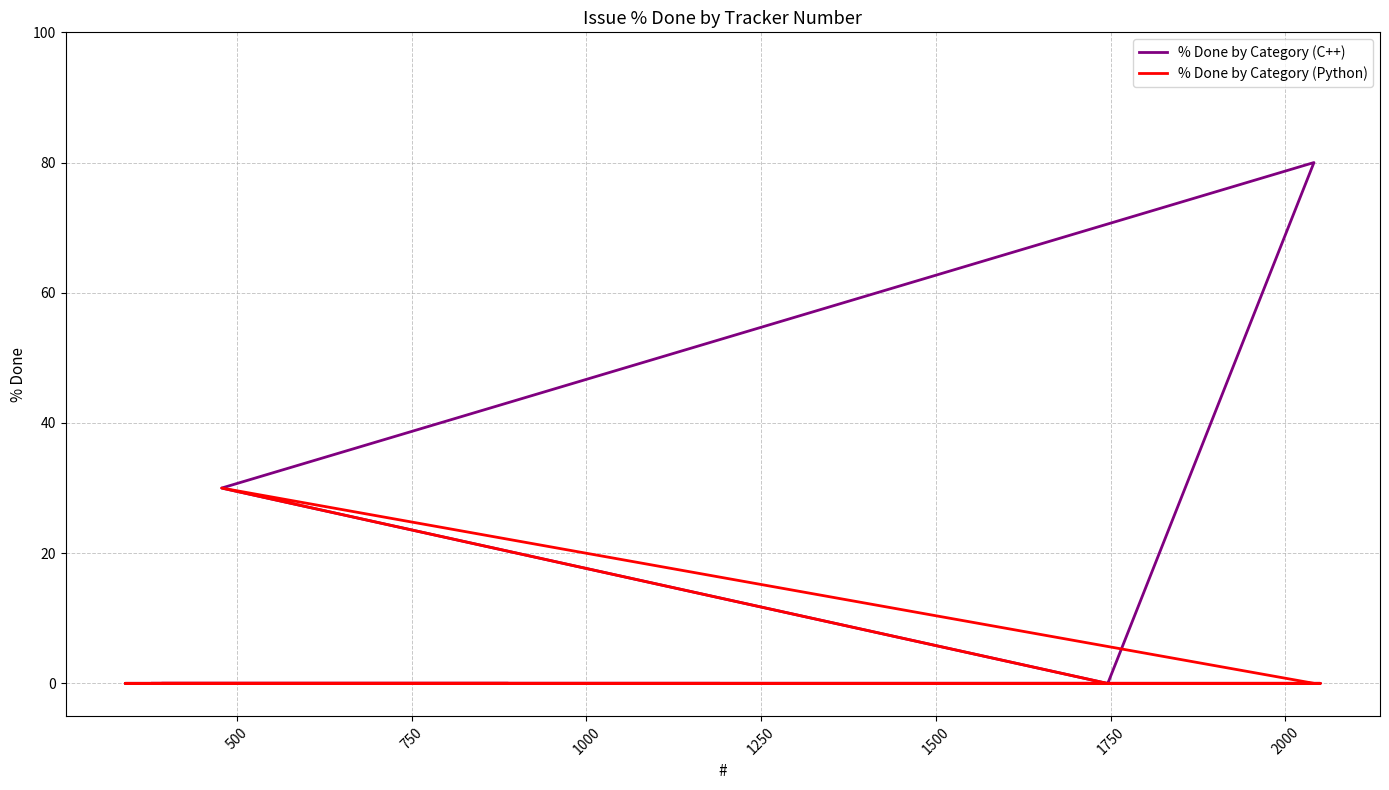

True or false: % Done by Category (C++) and % Done by Category (Python) cross at least once.

False